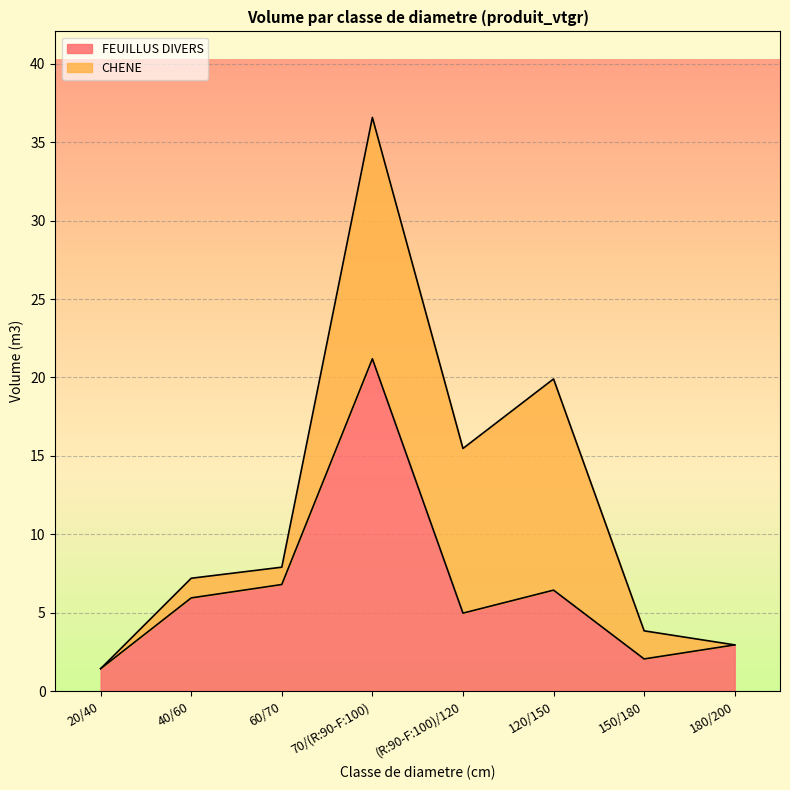

Which category has the highest value across all series?

70/(R:90-F:100)